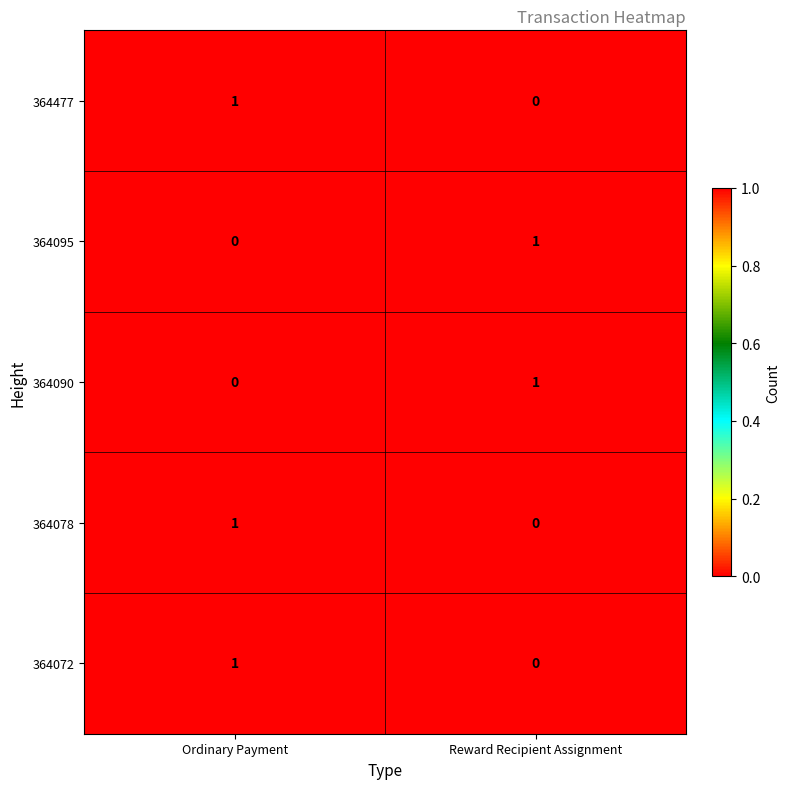

List the labels in order of 364477 value, smallest first.

Reward Recipient Assignment, Ordinary Payment